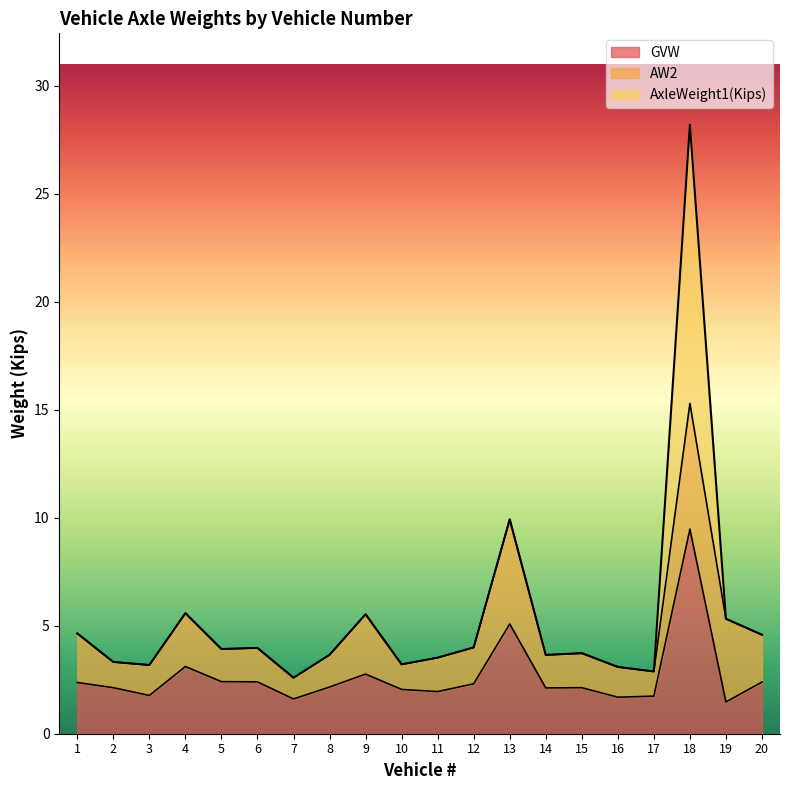

Is it true that GVW equals 1.5 at 19?

True